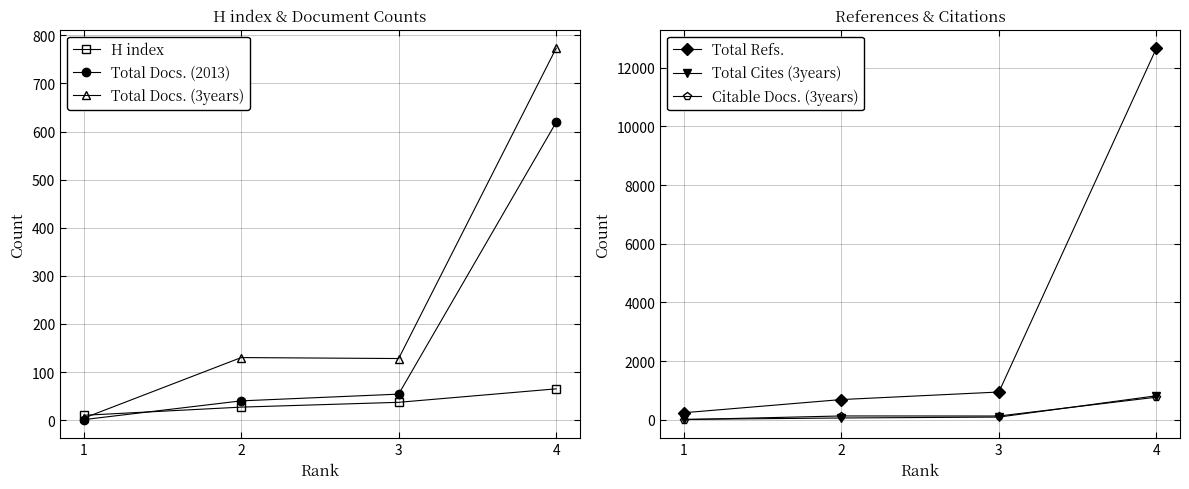

Between 2 and 4, which is larger?

4